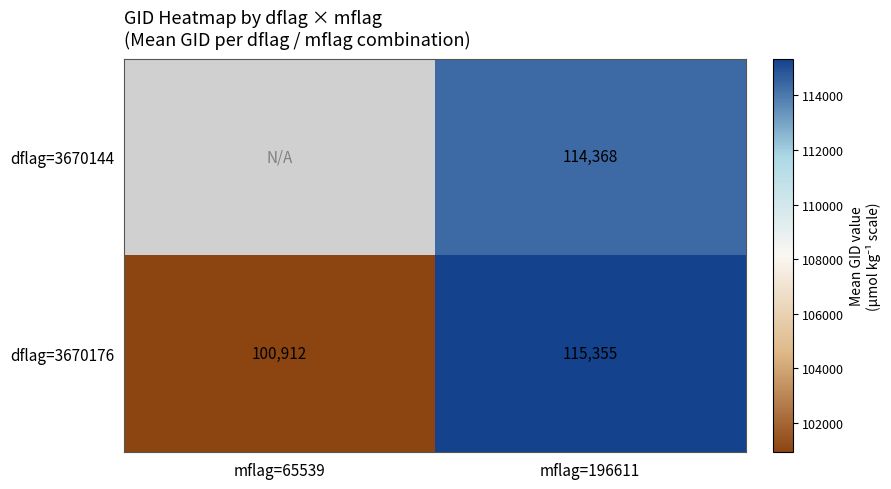

Which category has the lowest value across all series?

mflag=65539